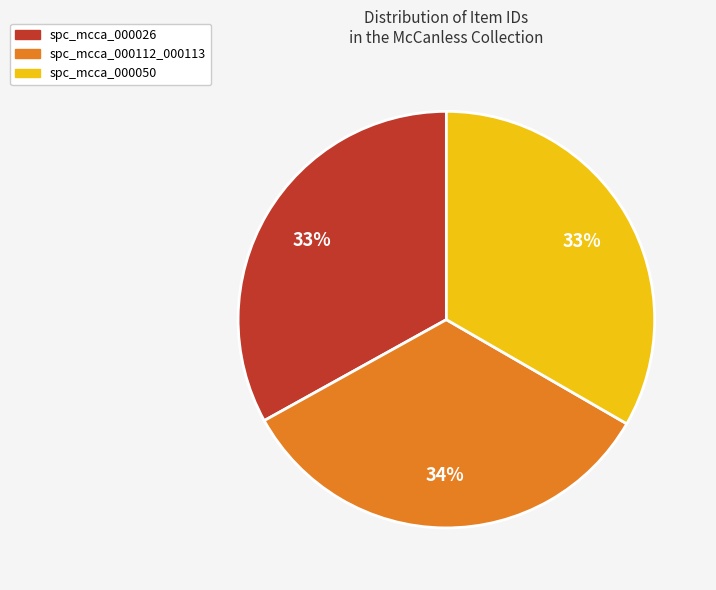

To the nearest percent, what percentage of the pie is spc_mcca_000112_000113?

34%